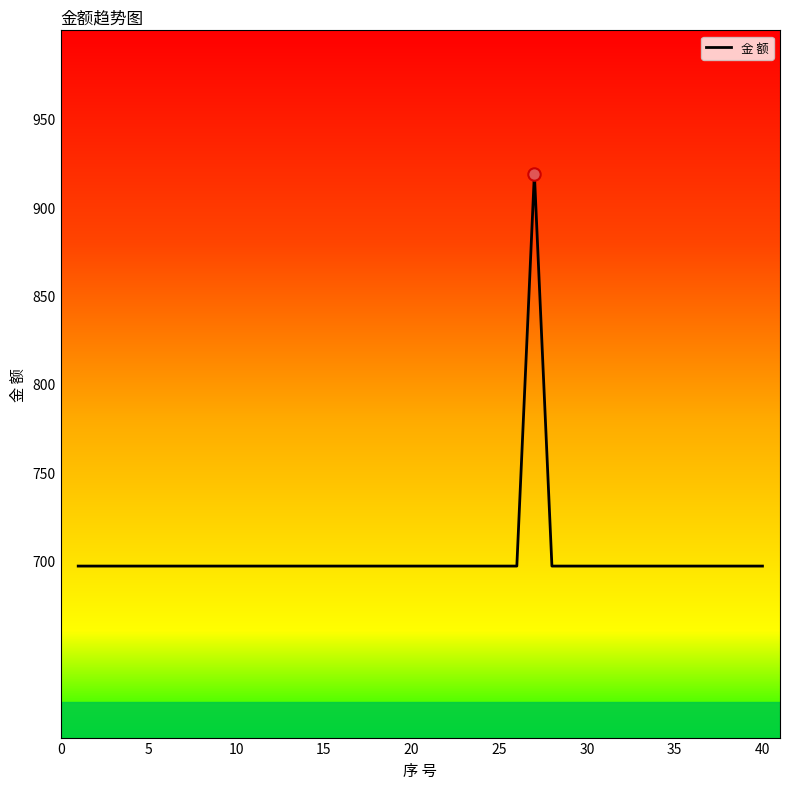

What is the minimum value shown in the chart?

697